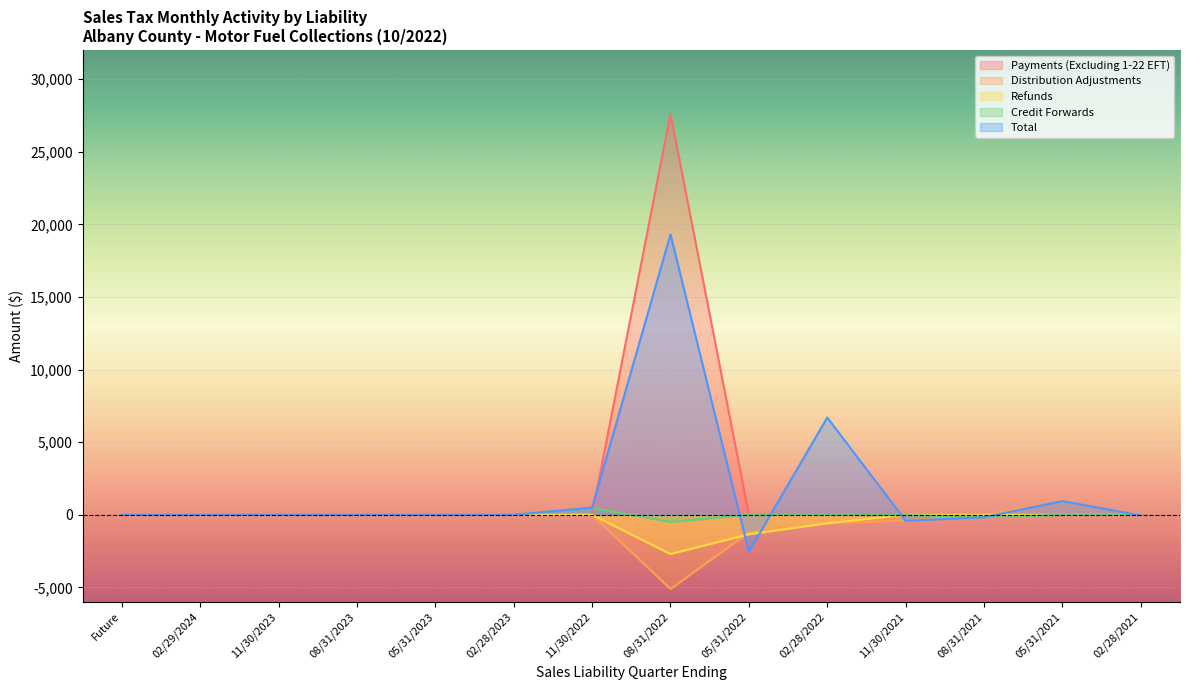

In Total, how many points are higher than both neighbors (excluding endpoints)?

3